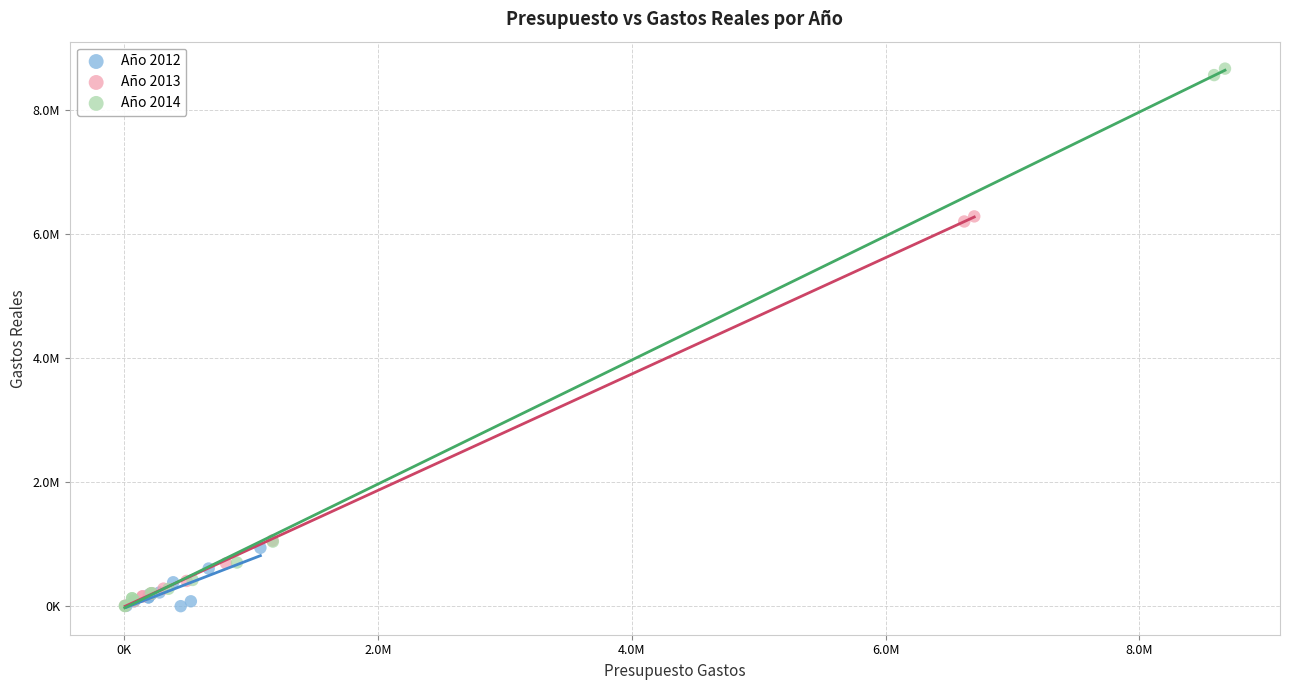

What are all the series names shown in the legend?

Año 2012, Año 2013, Año 2014